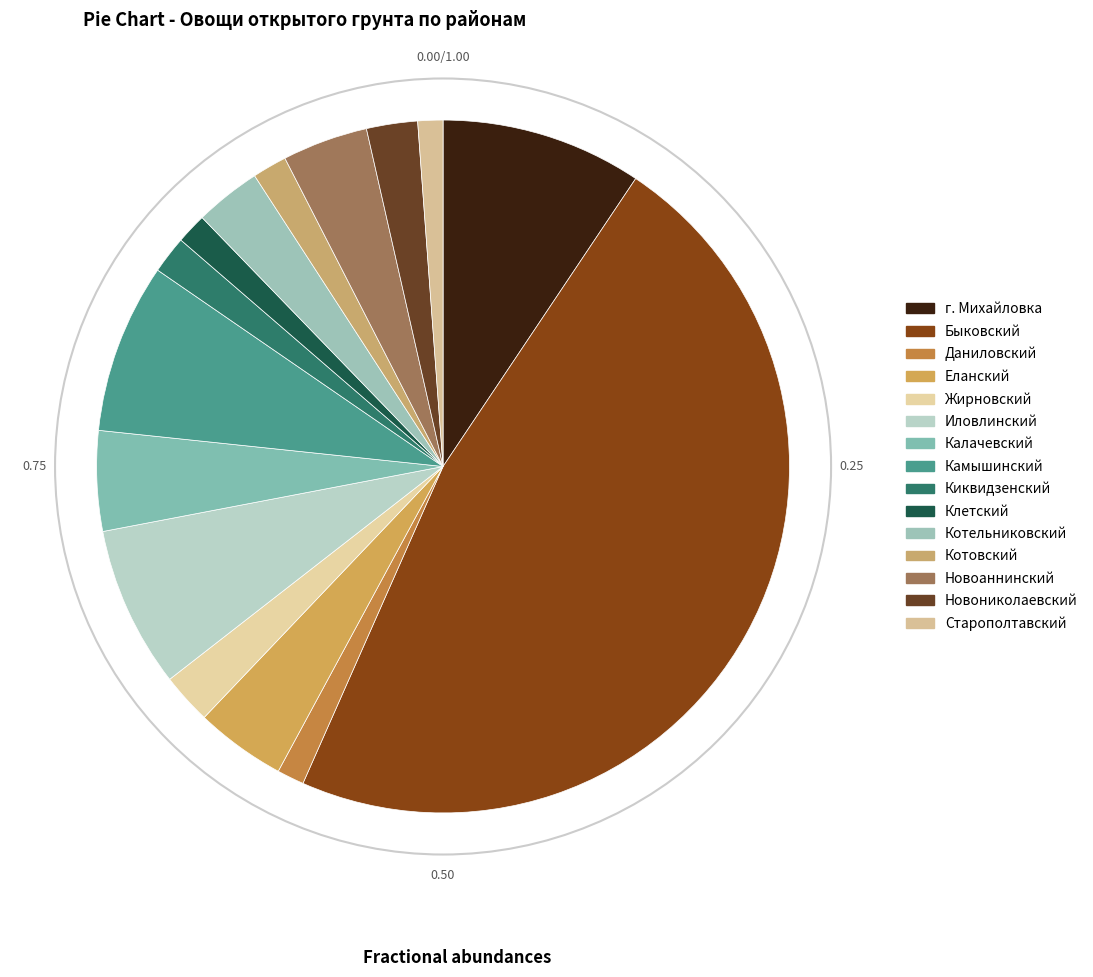

Between г. Михайловка and Новониколаевский, which is larger?

г. Михайловка